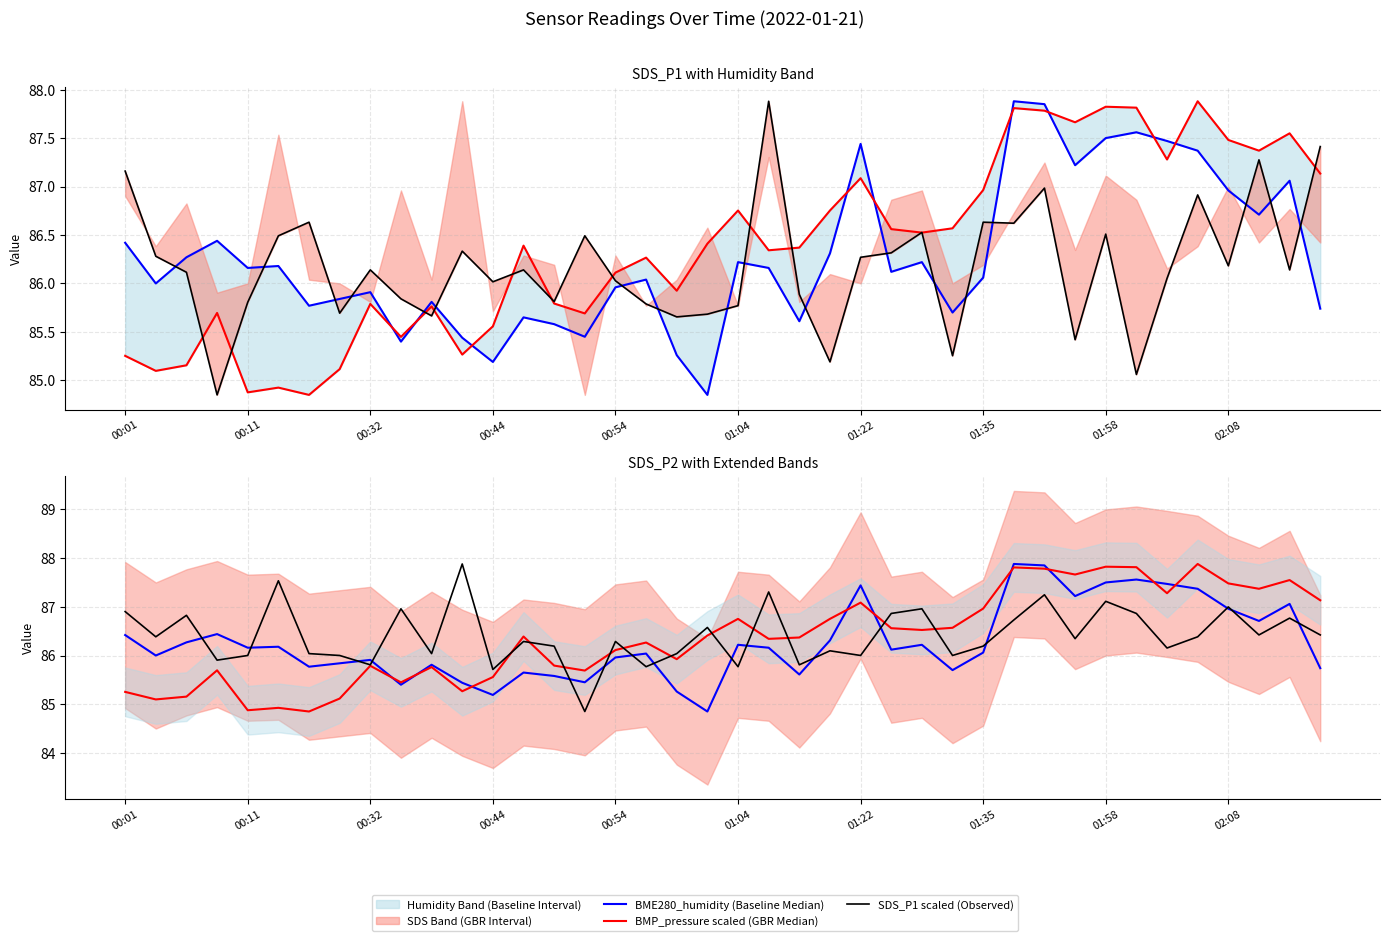

True or false: SDS_P2 scaled (Observed) and SDS_P1 scaled (Observed) intersect in this chart.

True